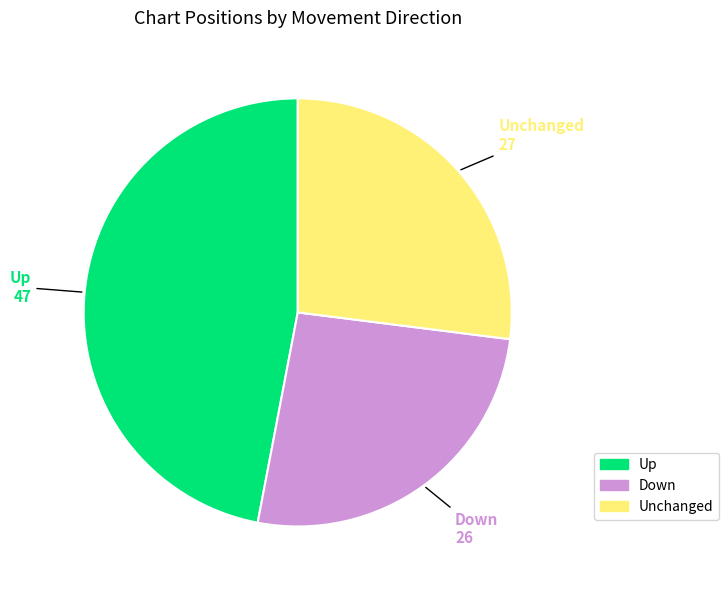

How many segments does this pie chart have?

3